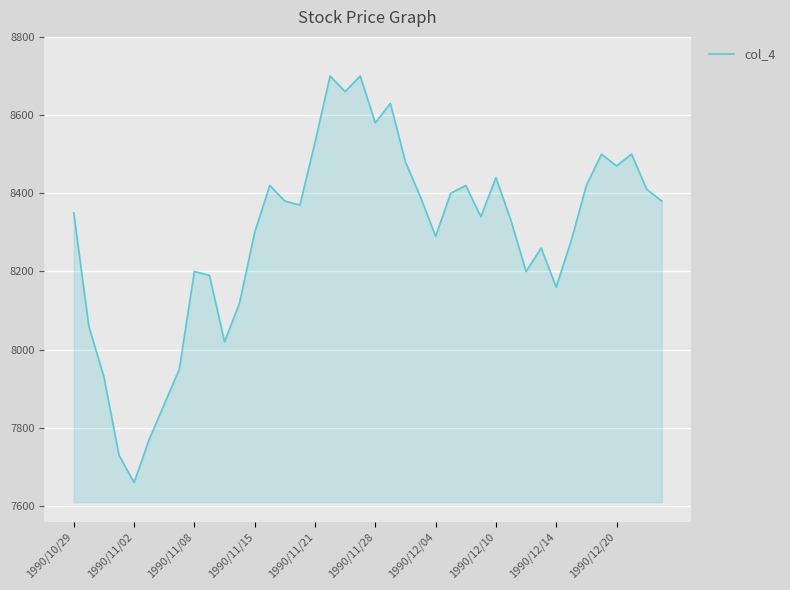

What is the difference between the maximum and minimum values?

1040